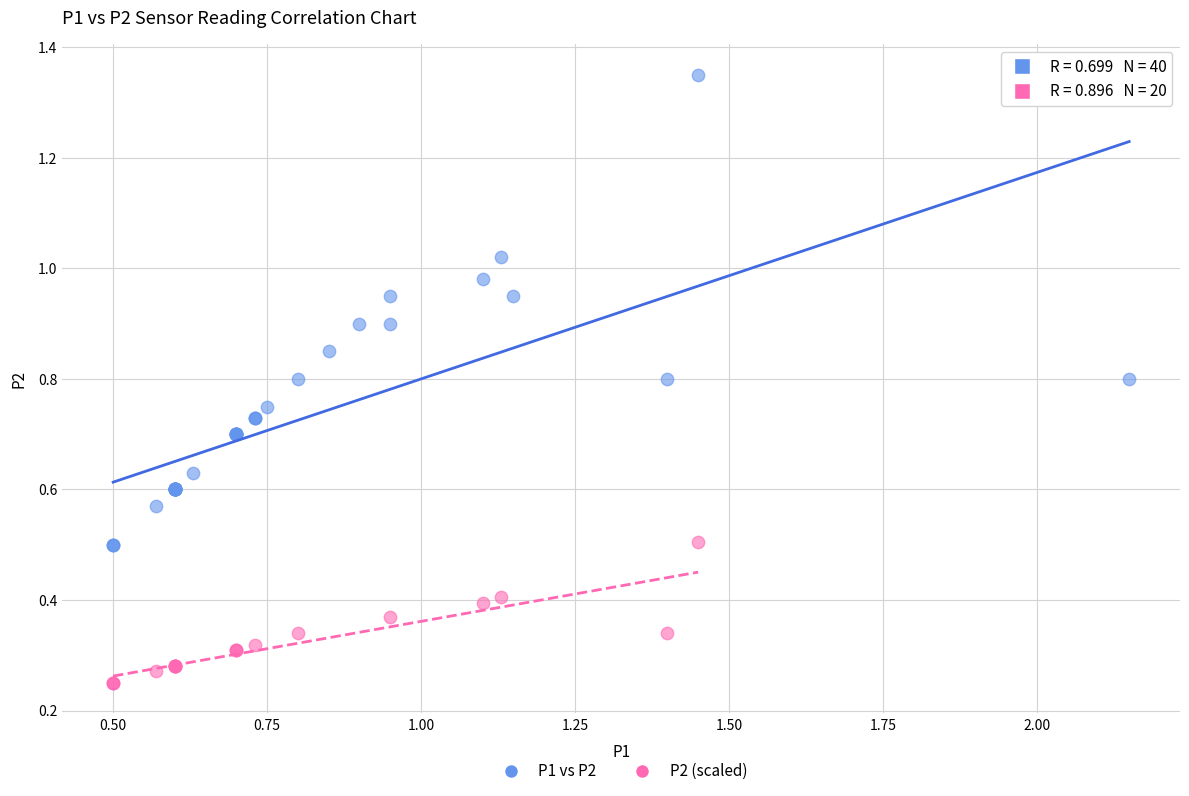

Which series contains the lowest Y value?

P2 (scaled)